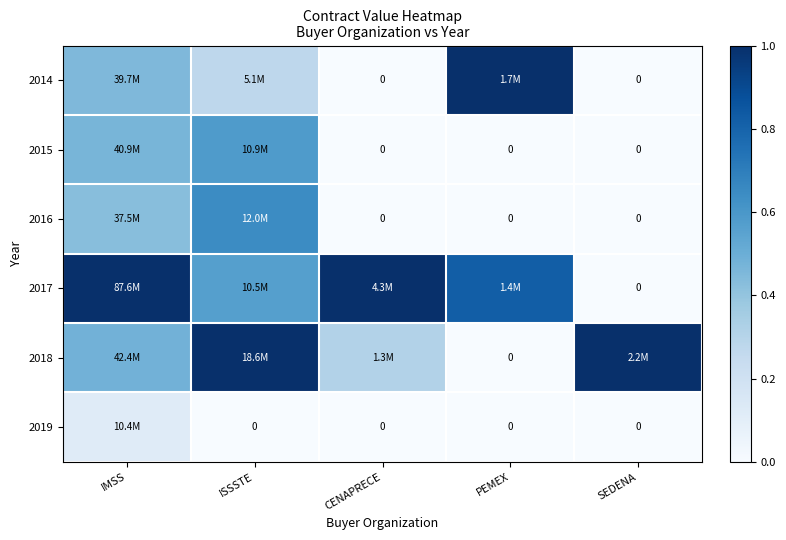

What is the highest value of the 2019 series?

0.1